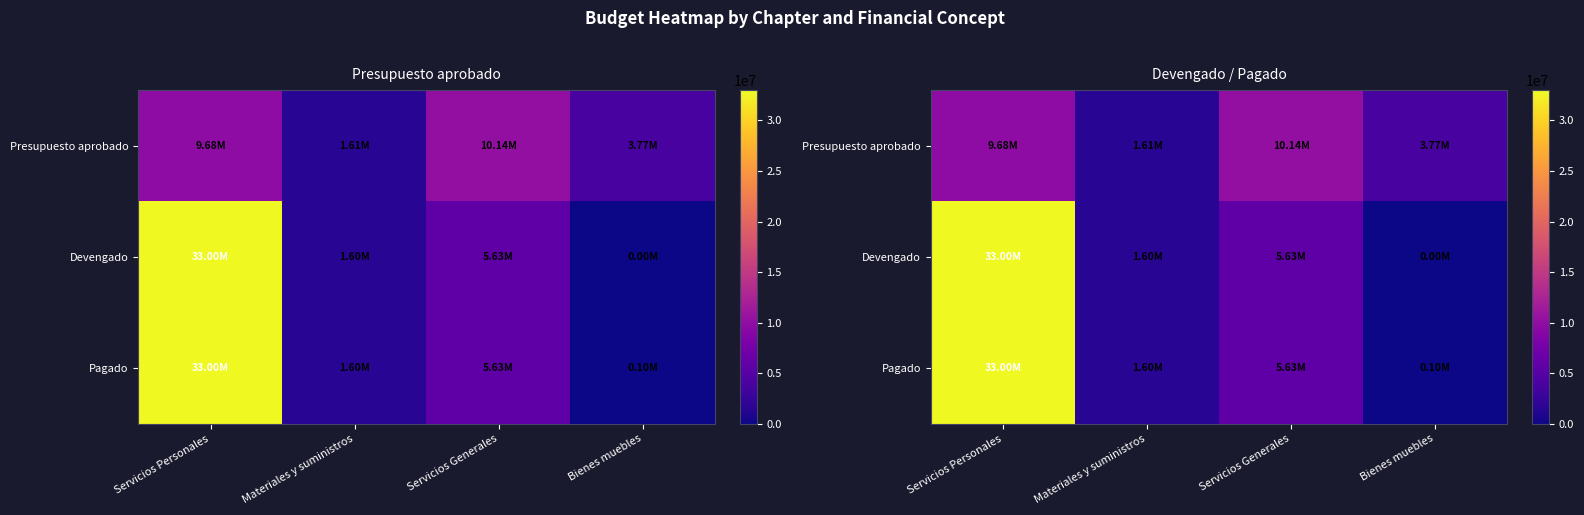

At which label is Pagado closest to 16548856?

Servicios Generales